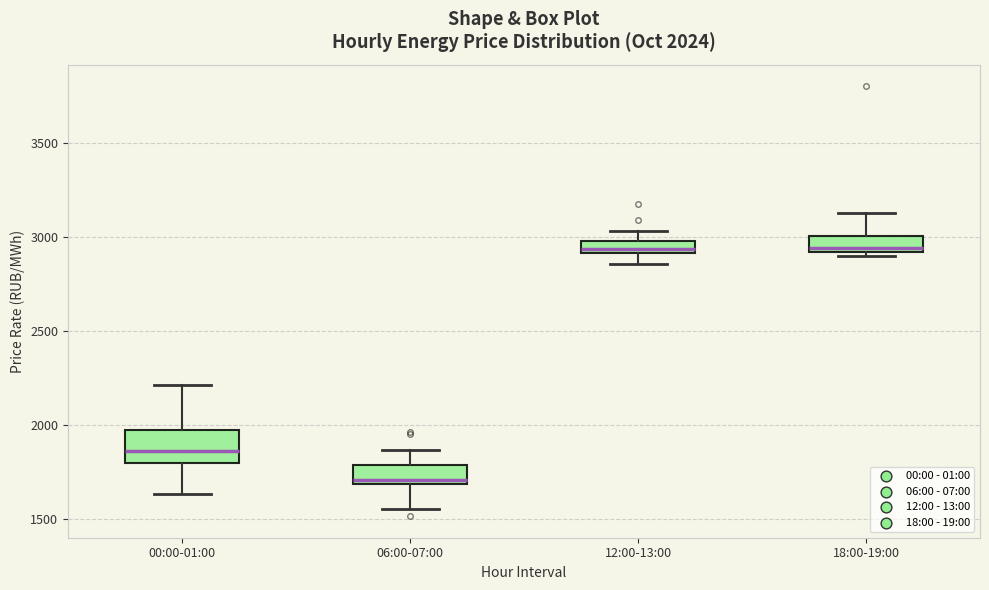

Comparing the boxes themselves (not the whiskers), which one is the tallest?

00:00-01:00